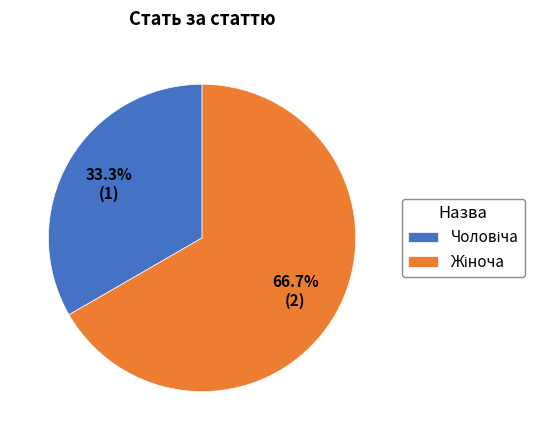

Does any single category account for the majority?

Yes